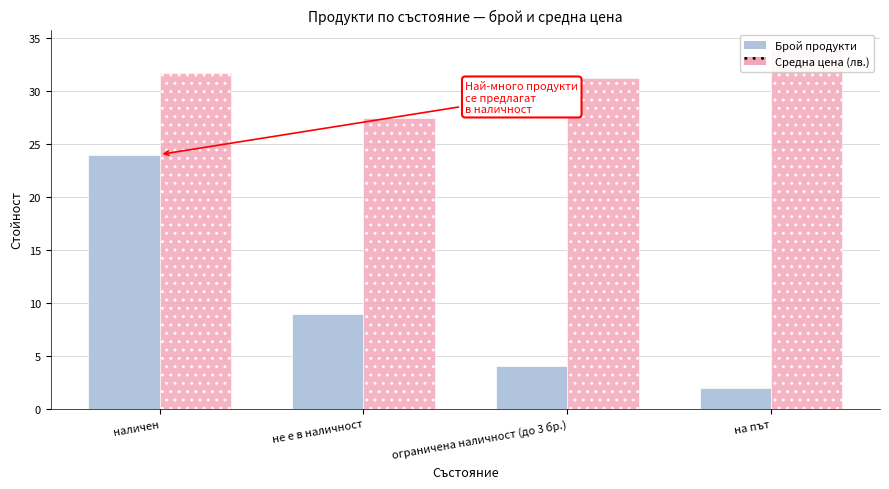

What is the total value across all series at на път?

36.1